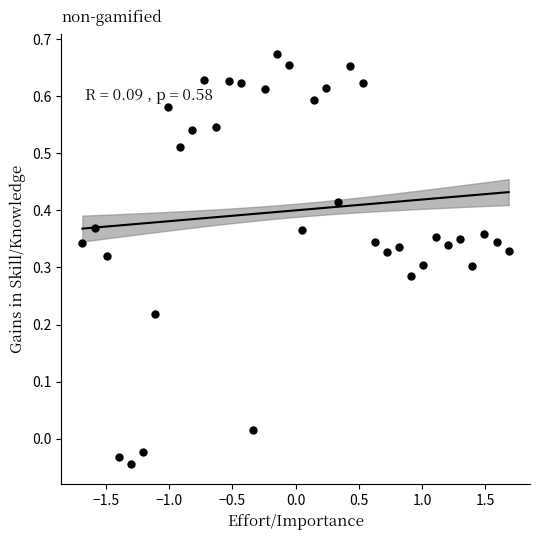

Count the number of points in this scatter plot.

36